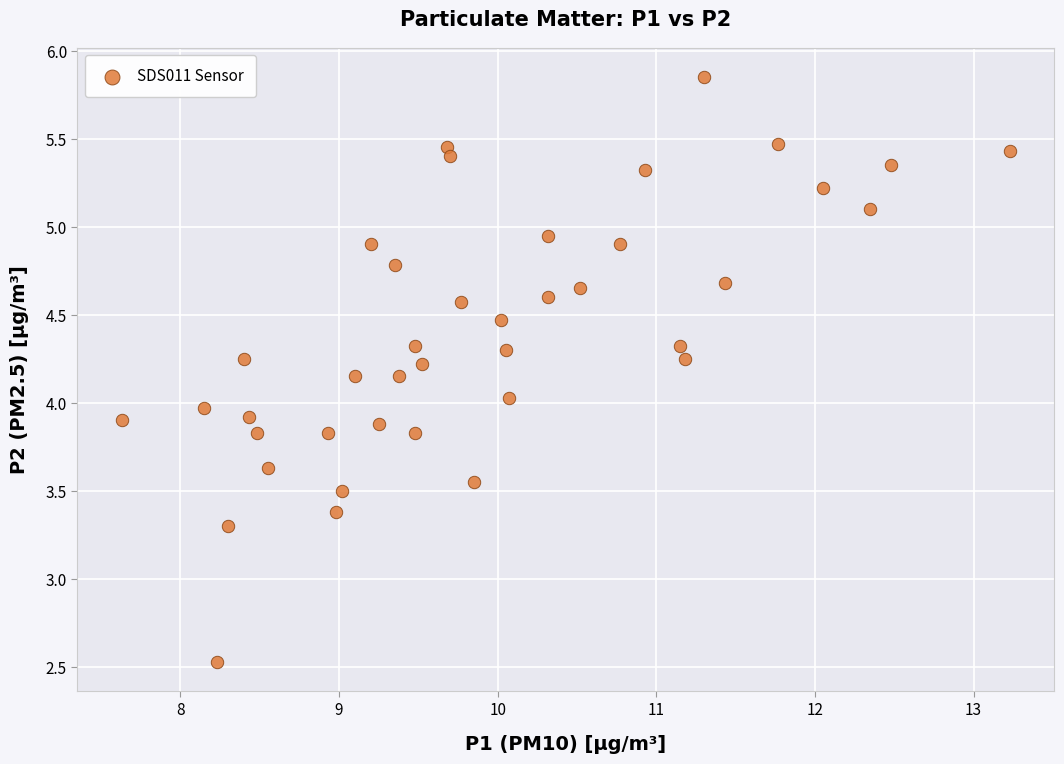

What is the range of Y values (max minus min)?

3.3